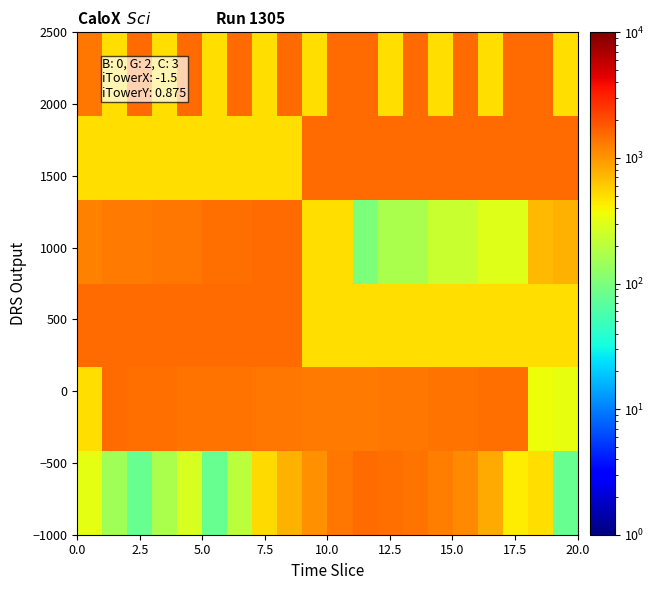

At how many categories does at least one series exceed 635?

20